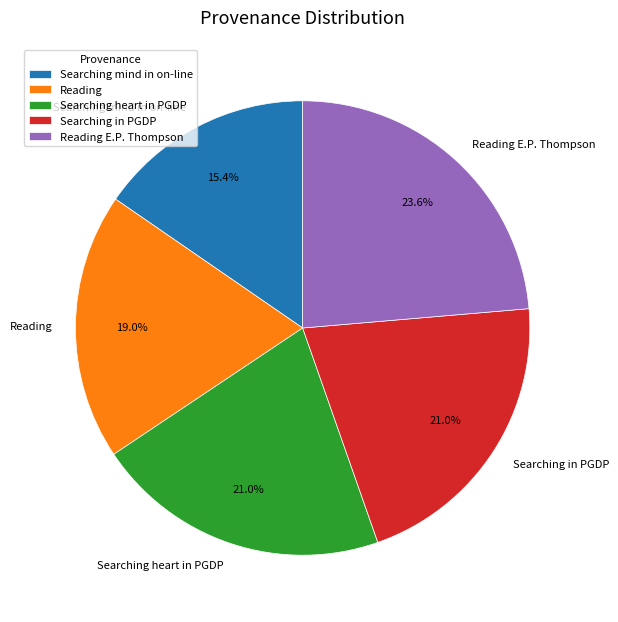

To the nearest percent, what is the difference between the Reading and Searching in PGDP slice percentages?

2%